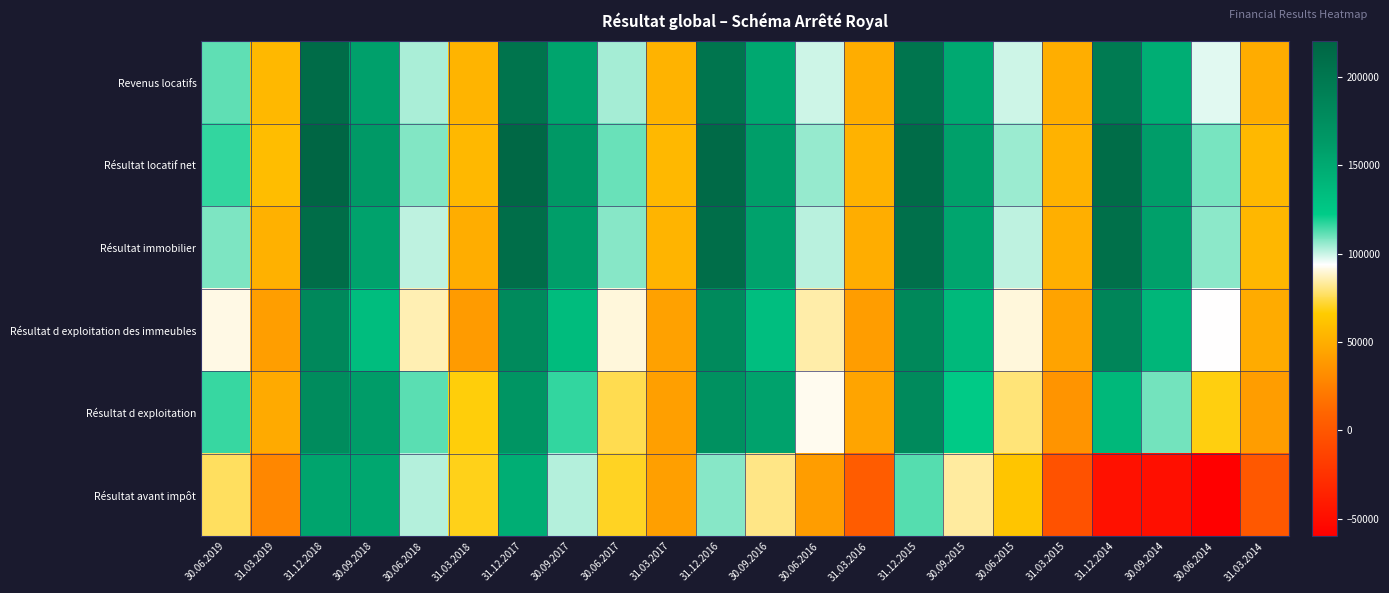

How many distinct data groups are displayed?

6